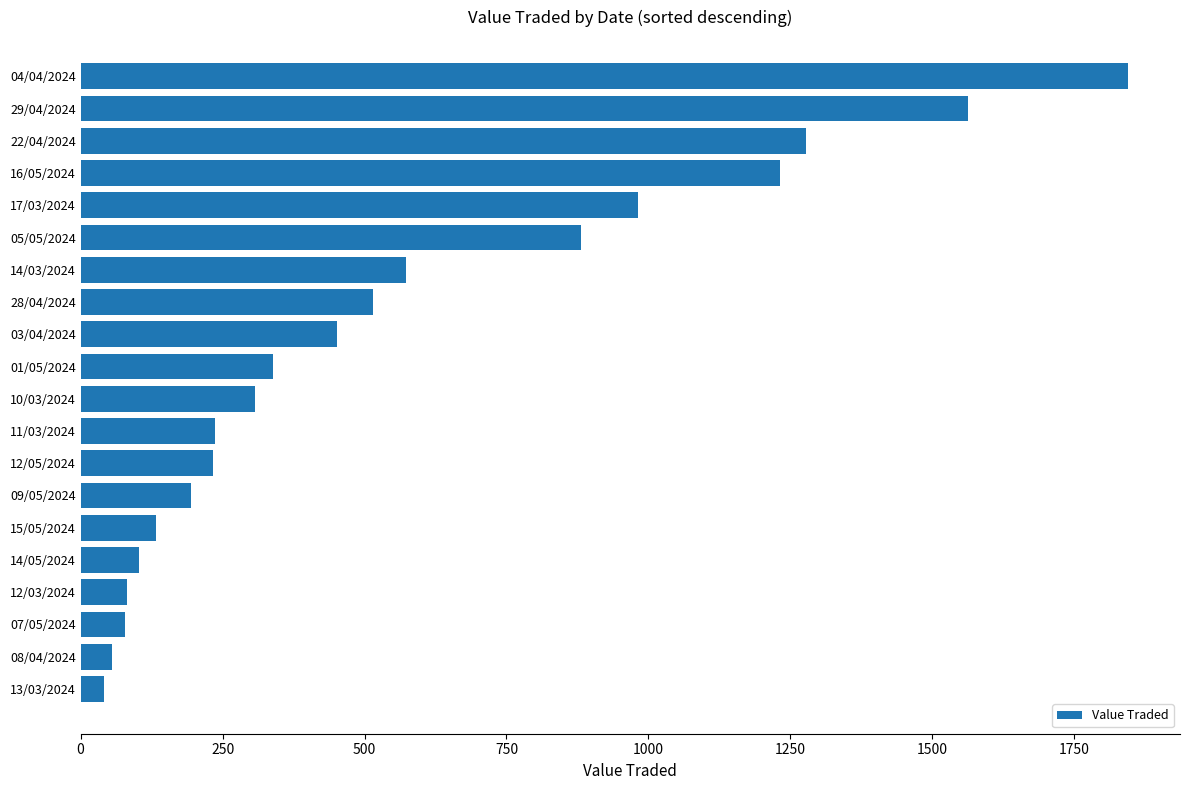

What is the label of the 9th bar from the top?

03/04/2024